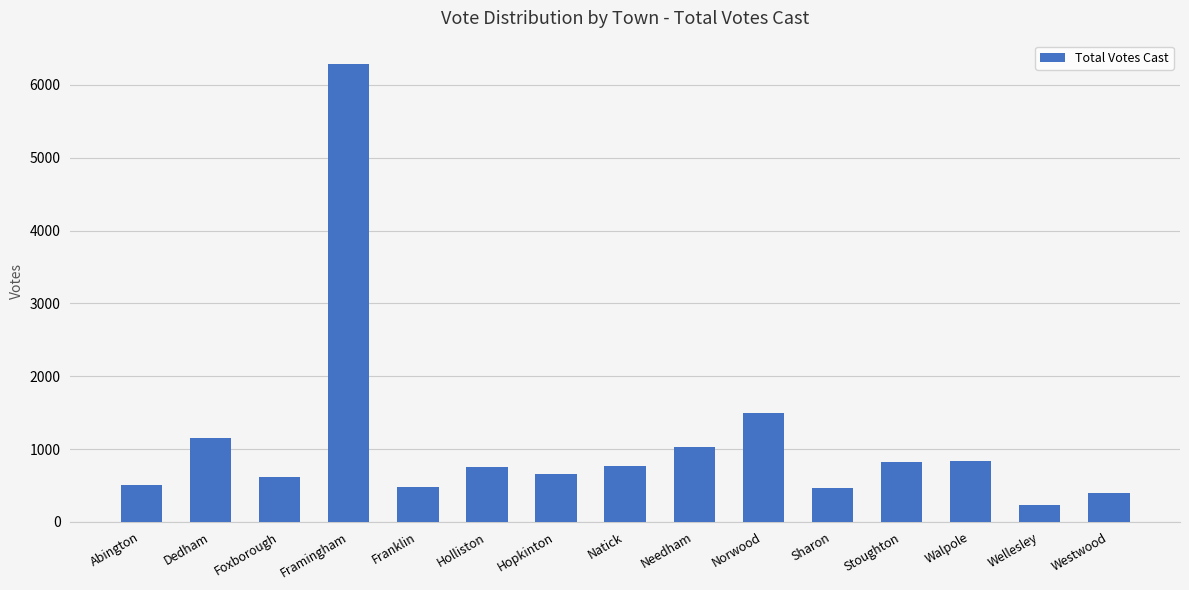

What is the value of the 7th bar from the left?

652